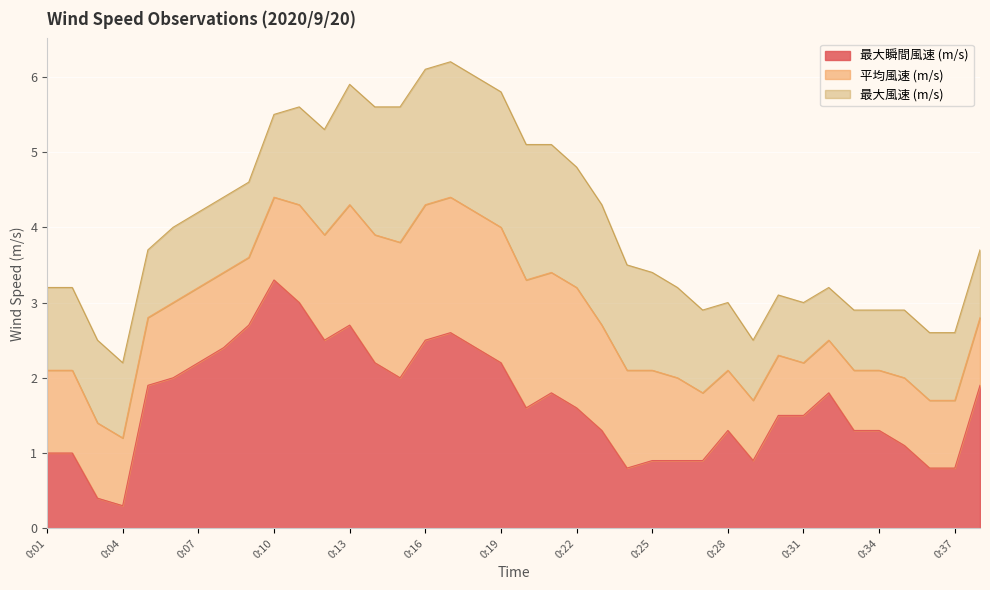

How many data points in 最大風速 (m/s) are above 1?

21